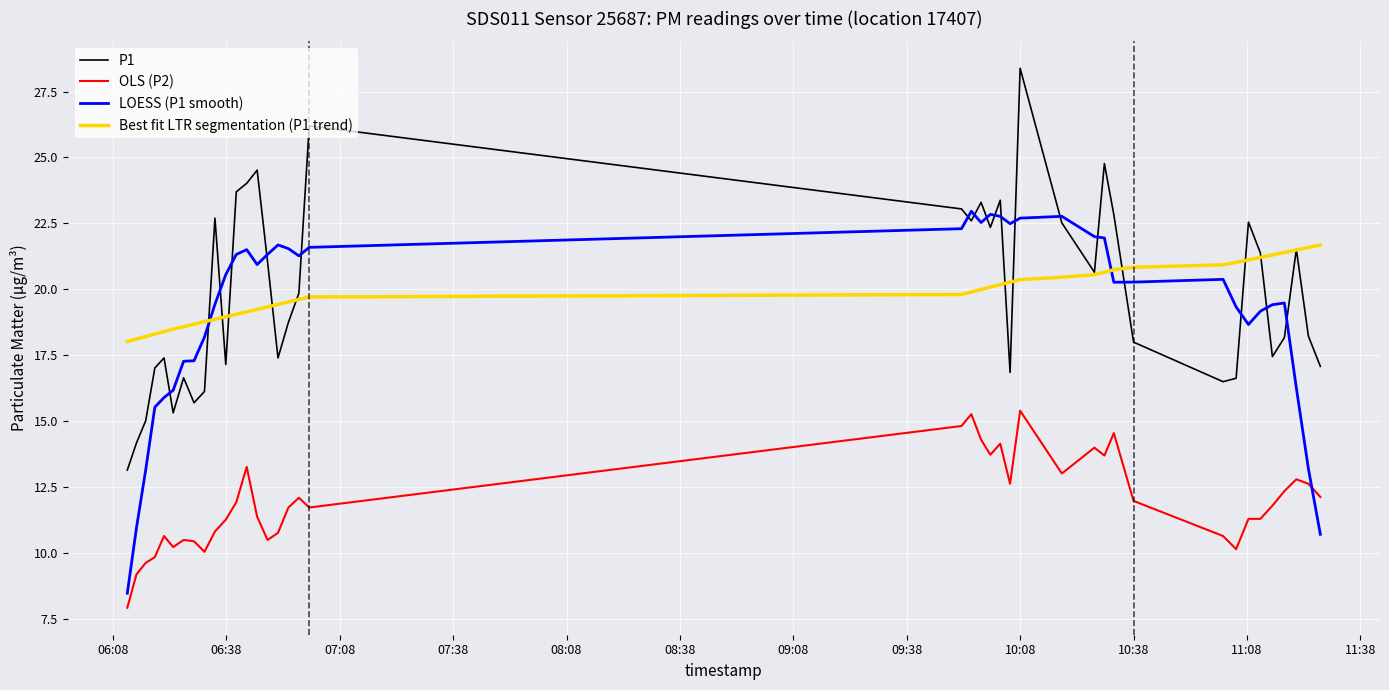

What is the smallest value displayed?

7.9